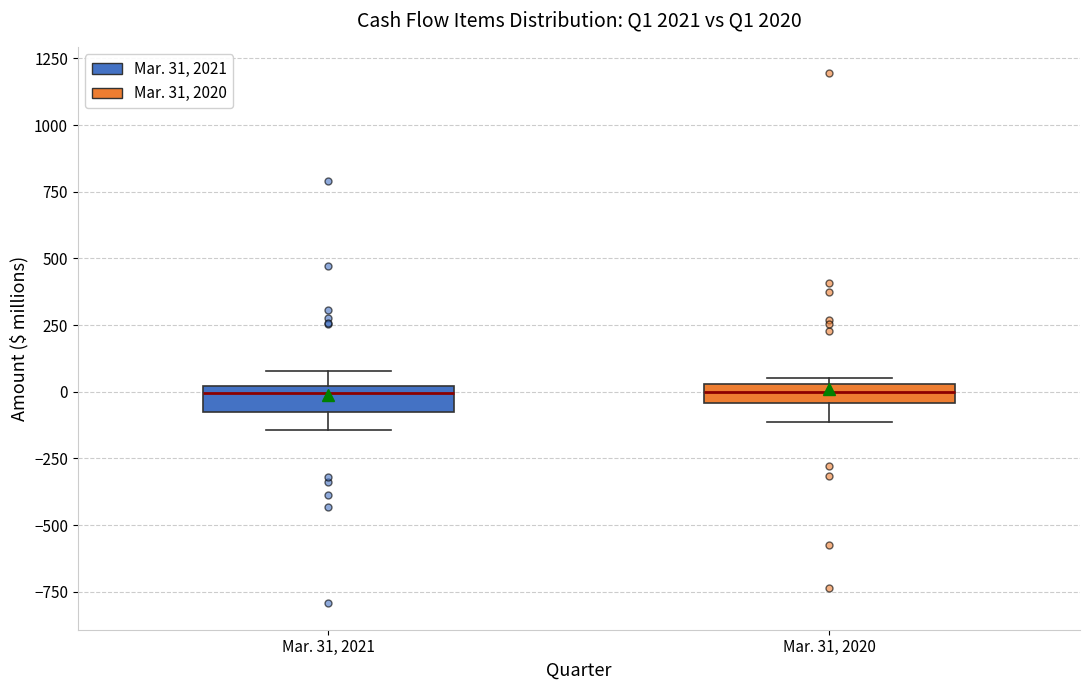

Where does the median line of the box for Mar. 31, 2020 sit on the y-axis? The values are not printed on the chart, so give them approximately, as read against the axis.

0